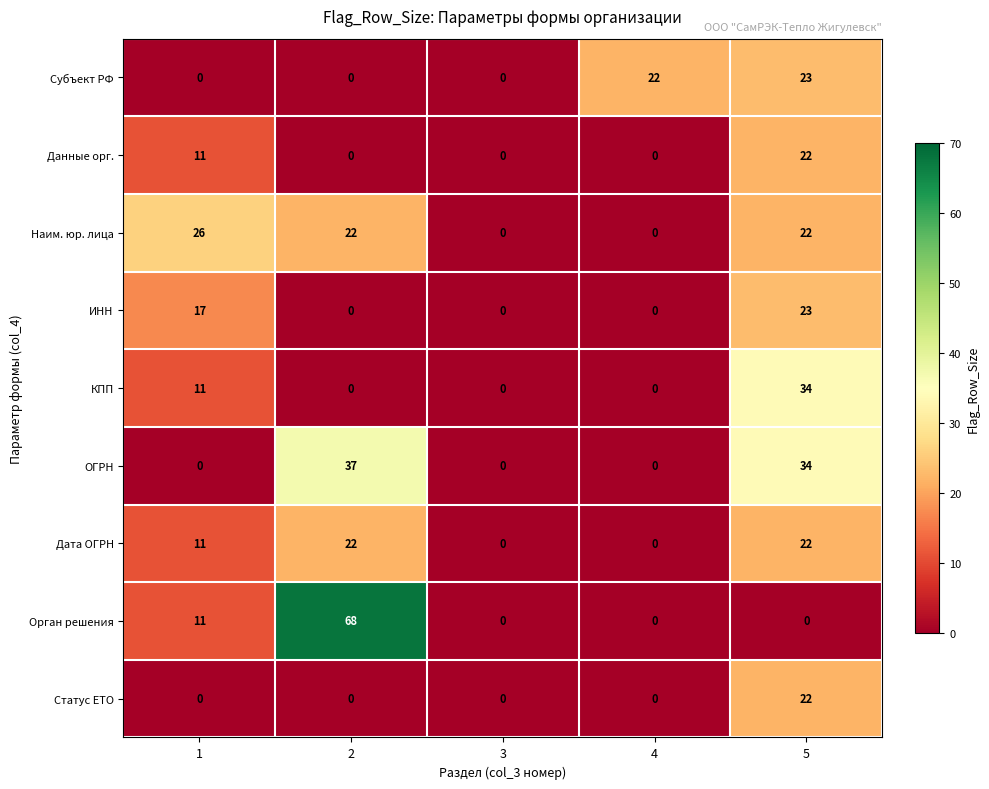

The Данные орг. series shows 15 at 5. True or false?

False